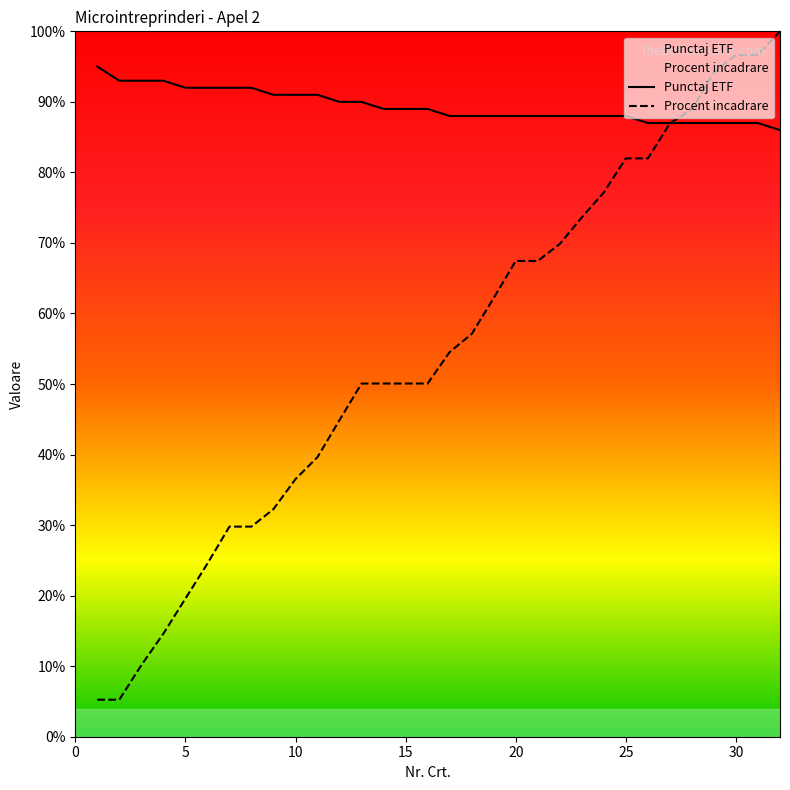

Reading left to right, transcribe all the data shown in this chart.

Punctaj ETF: 95.0	93.0	93.0	93.0	92.0	92.0	92.0	92.0	91.0	91.0	91.0	90.0	90.0	89.0	89.0	89.0	88.0	88.0	88.0	88.0	88.0	88.0	88.0	88.0	88.0	87.0	87.0	87.0	87.0	87.0	87.0	86.0
Procent incadrare: 5.2	5.2	10.1	14.6	19.6	24.5	29.8	29.8	32.3	36.5	39.6	44.9	50.1	50.1	50.1	50.1	54.5	57.1	62.2	67.4	67.4	69.9	73.6	77.2	82.0	82.0	87.0	88.9	94.2	96.7	96.7	100.0